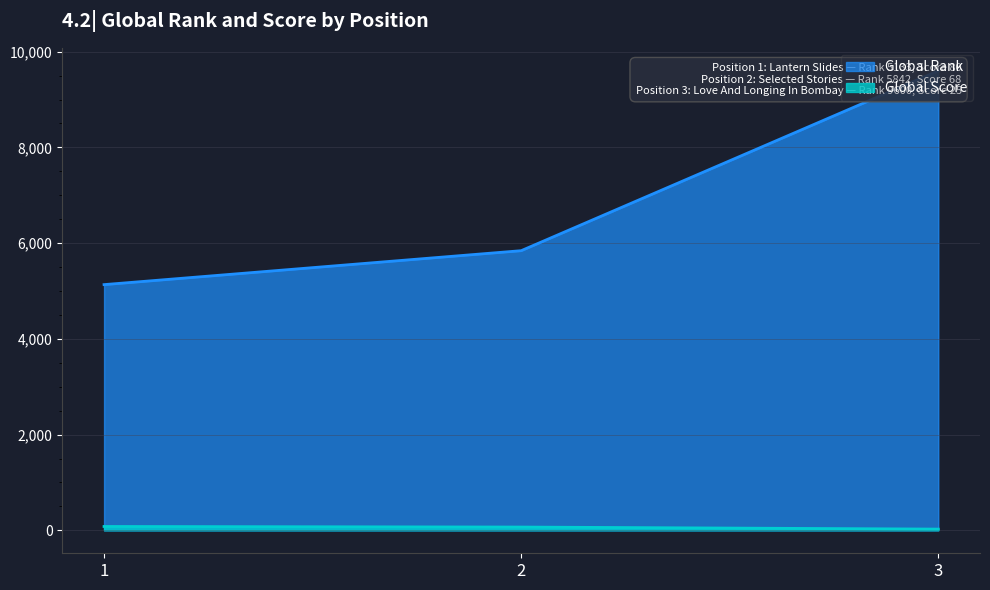

What is the value of the Global Rank point at the 3rd from the left?

9600